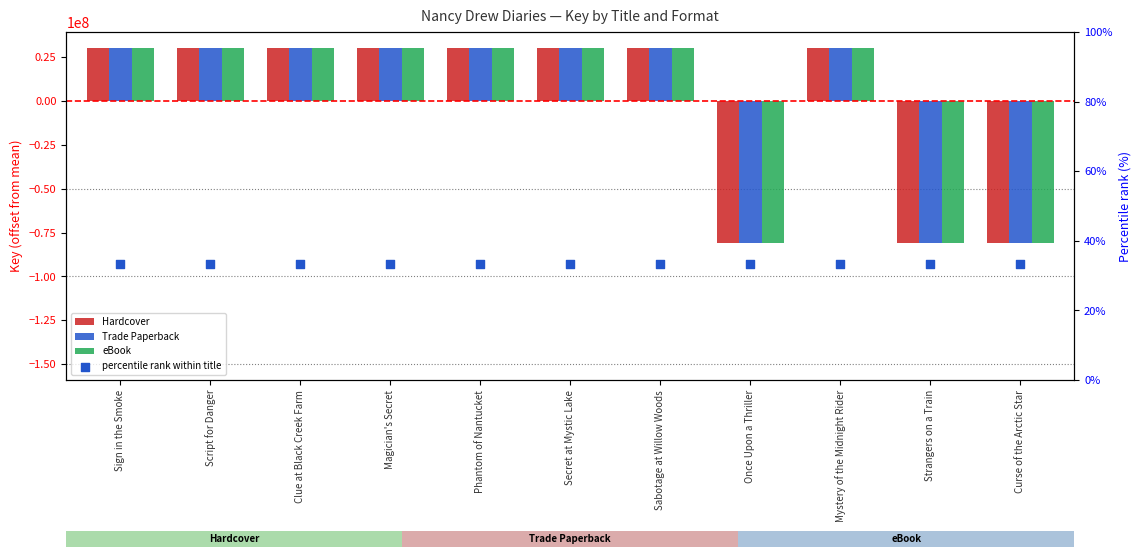

Which series has the largest total across all categories?

percentile rank within title